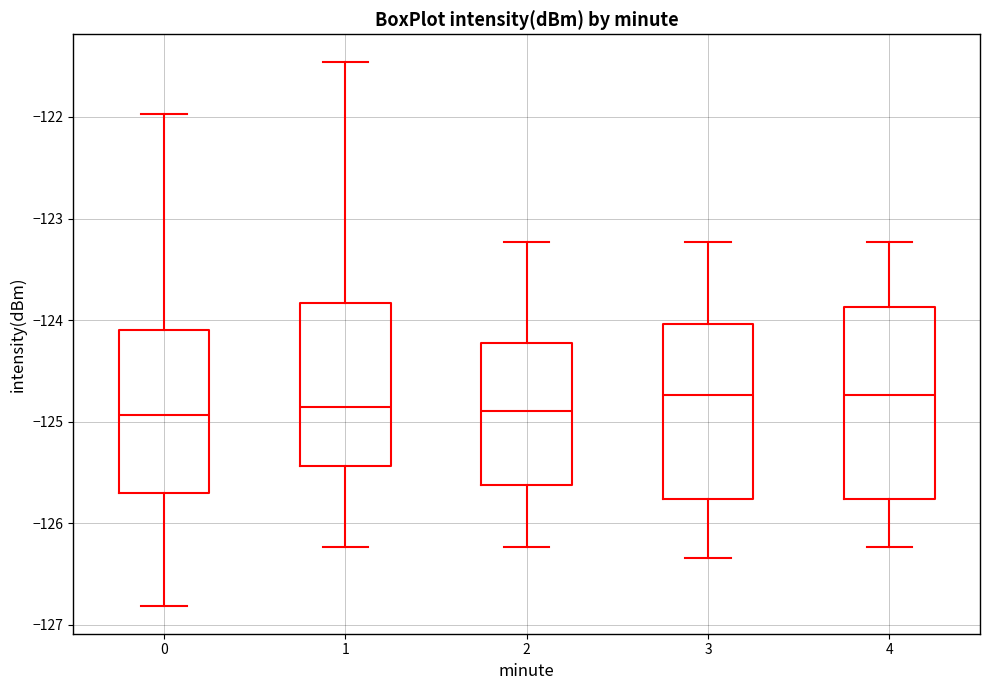

Comparing the boxes themselves (not the whiskers), which one is the tallest?

4